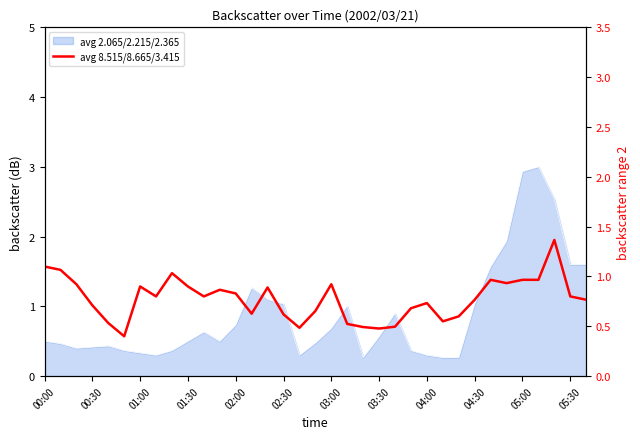

Reading left to right, what are all the values shown in this chart?

1.1	1.1	0.9	0.7	0.5	0.4	0.9	0.8	1.0	0.9	0.8	0.9	0.8	0.6	0.9	0.6	0.5	0.7	0.9	0.5	0.5	0.5	0.5	0.7	0.7	0.6	0.6	0.8	1.0	0.9	1.0	1.0	1.4	0.8	0.8